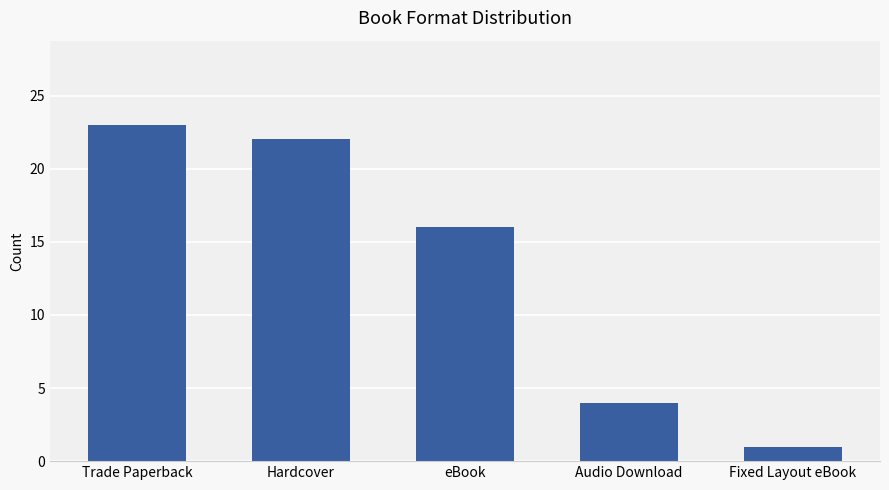

Are the bars horizontal?

No